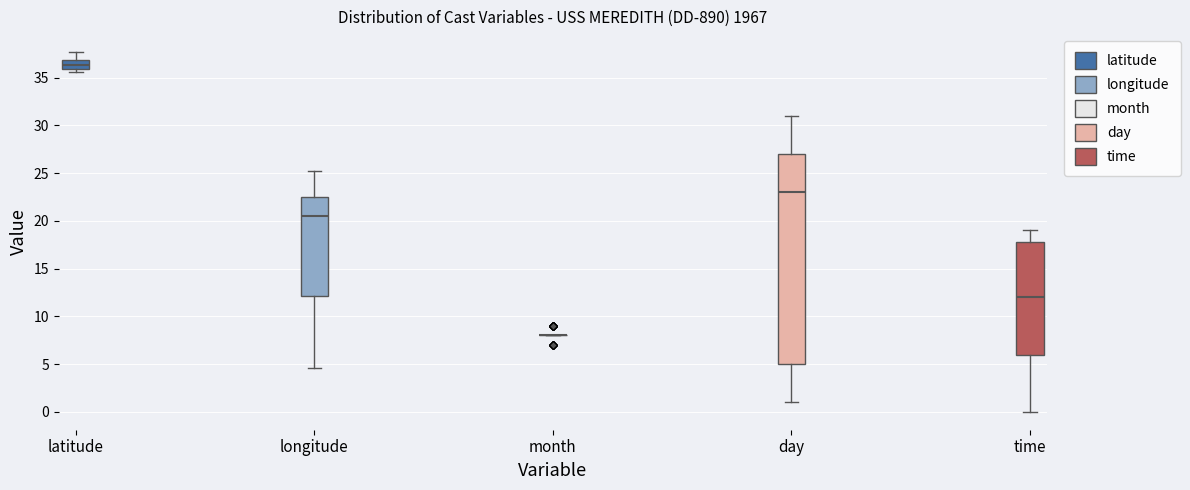

Comparing the boxes themselves (not the whiskers), which one is the tallest?

day